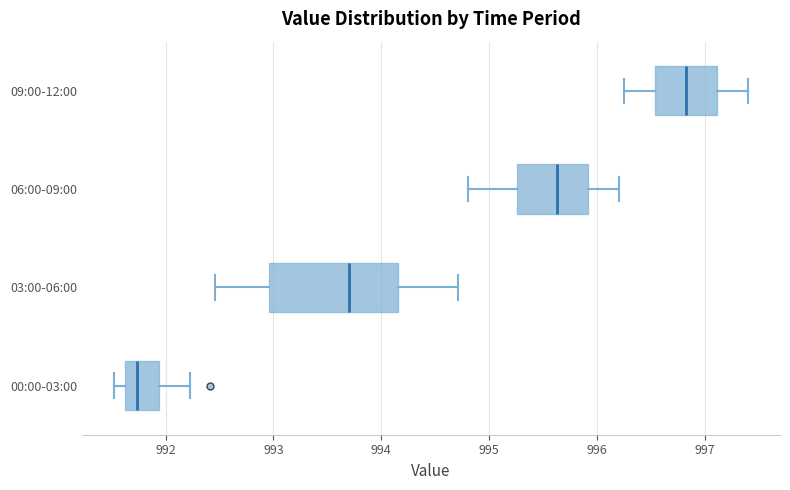

Which box is the widest, from its left edge to its right edge?

03:00-06:00